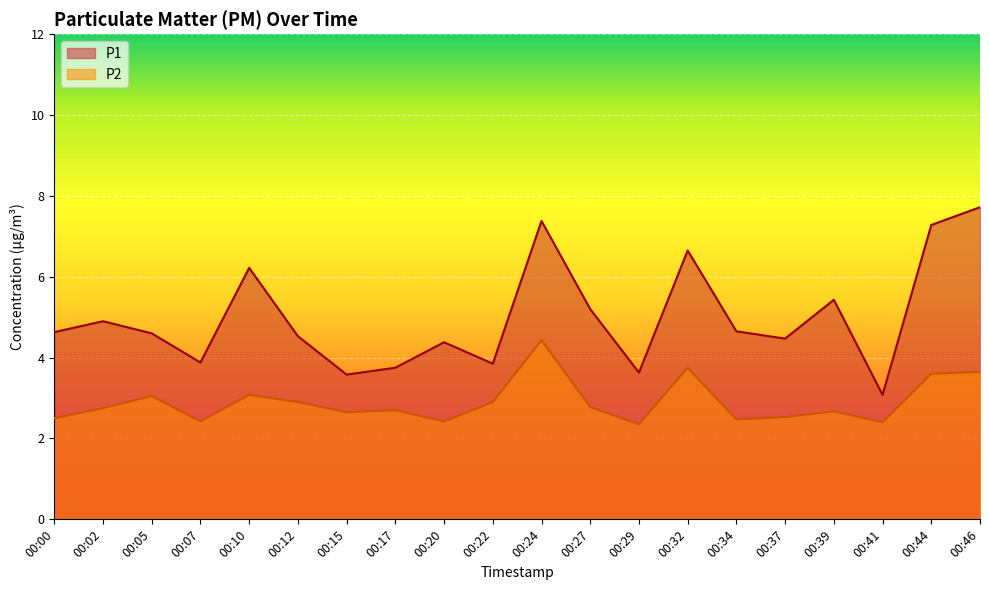

How many lines are shown in the chart?

2